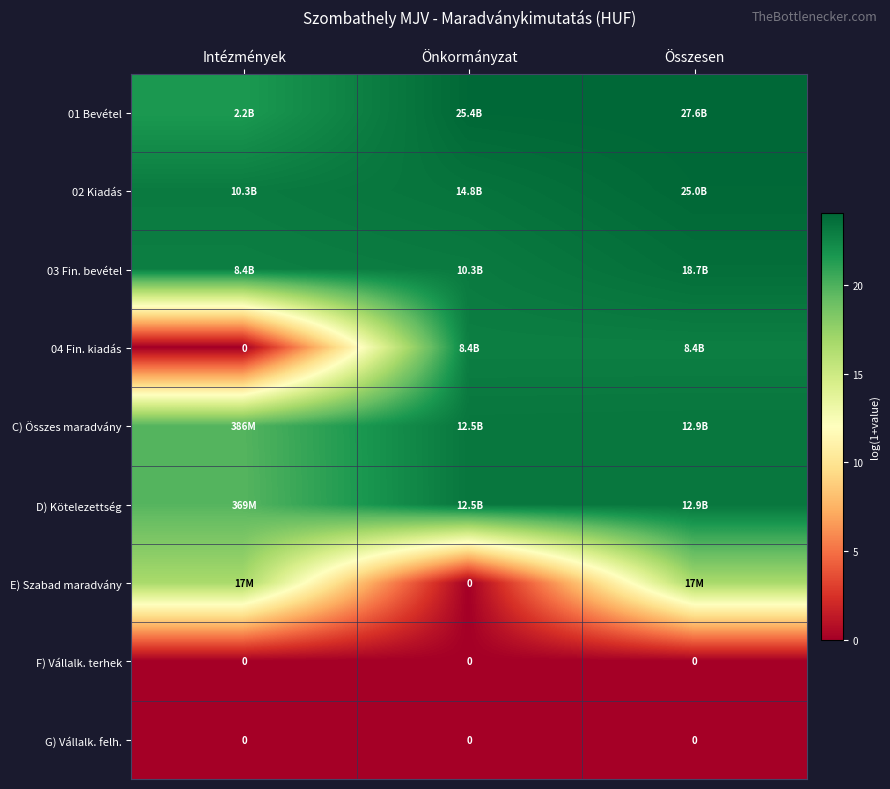

List the series in order of their peak value, highest first.

01 Bevétel, 02 Kiadás, 03 Fin. bevétel, C) Összes maradvány, D) Kötelezettség, 04 Fin. kiadás, E) Szabad maradvány, F) Vállalk. terhek, G) Vállalk. felh.